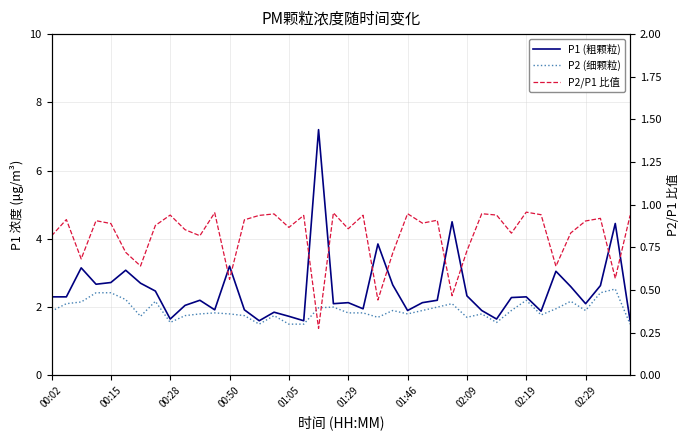

What is the total value across all series at 02:19?

5.5